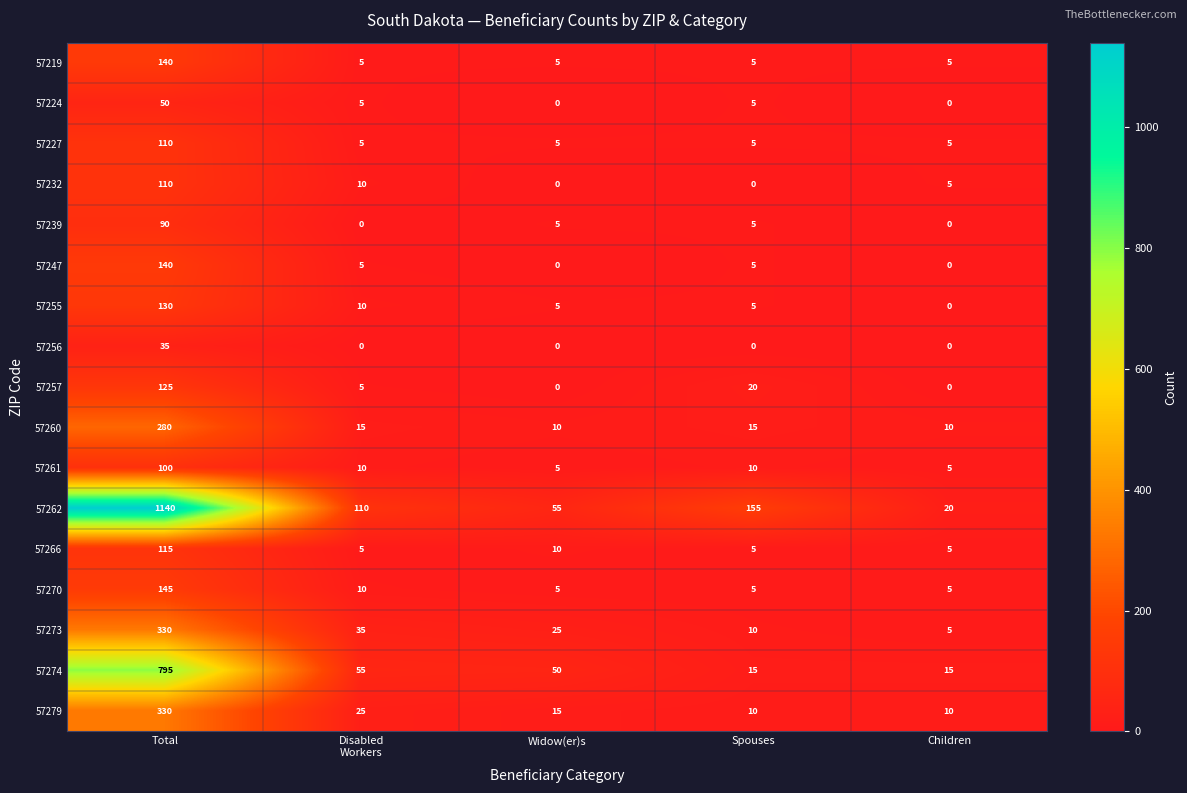

What is the difference between the maximum and minimum values in the 57247 series?

140